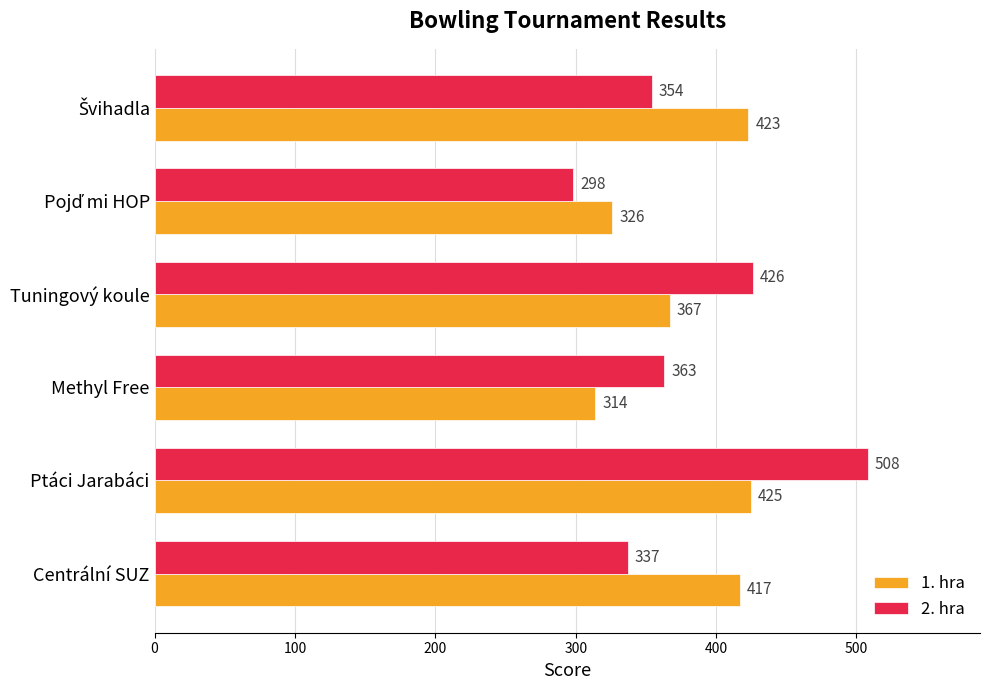

What is the difference between the second highest and minimum values in the 1. hra series?

109